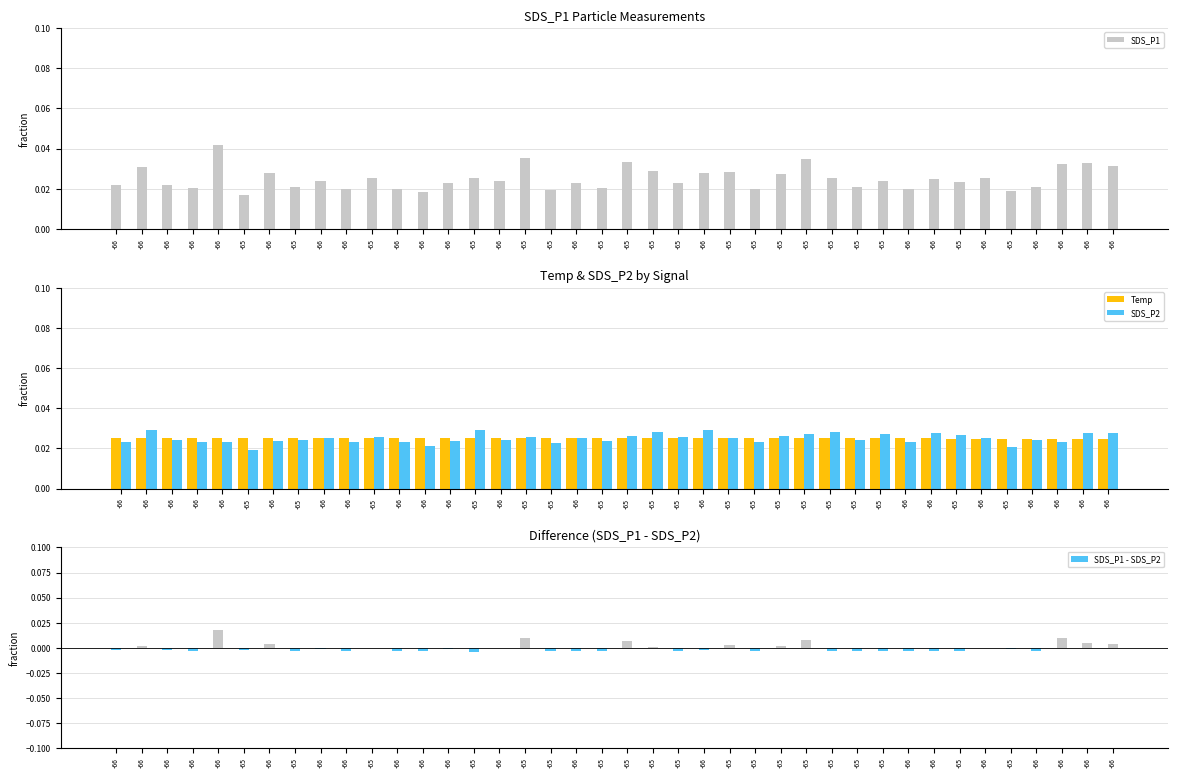

Count the number of data series in this chart.

4